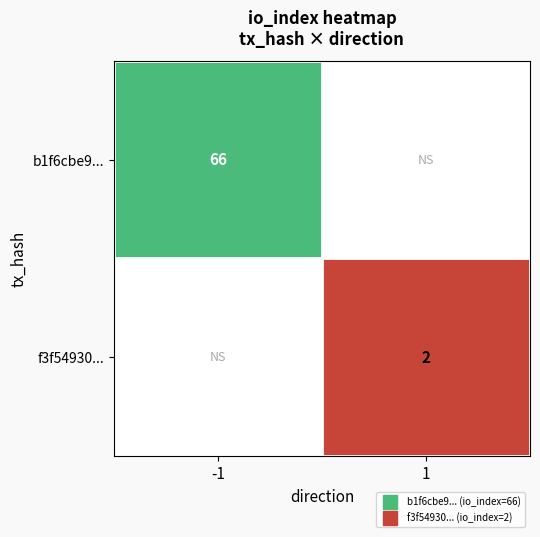

Is it true that f3f54930... equals 0 at -1?

True